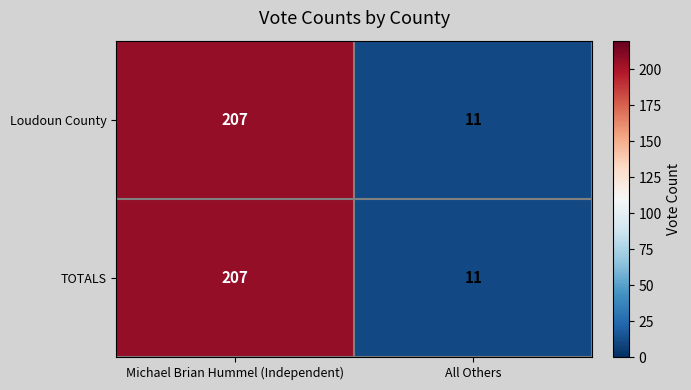

What is the difference between the maximum and minimum values in the TOTALS series?

196